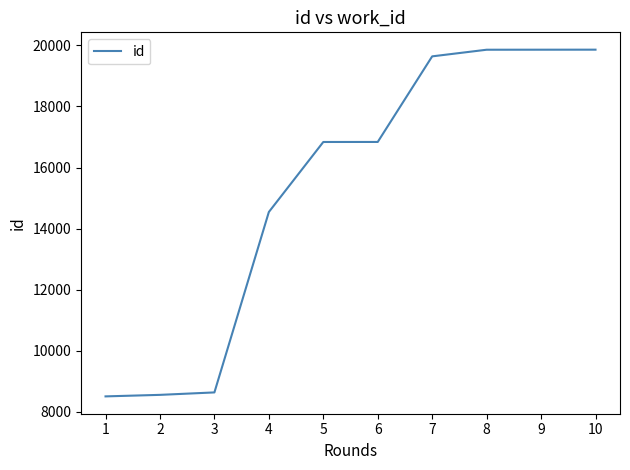

Is this an area chart (filled region under the line)?

No